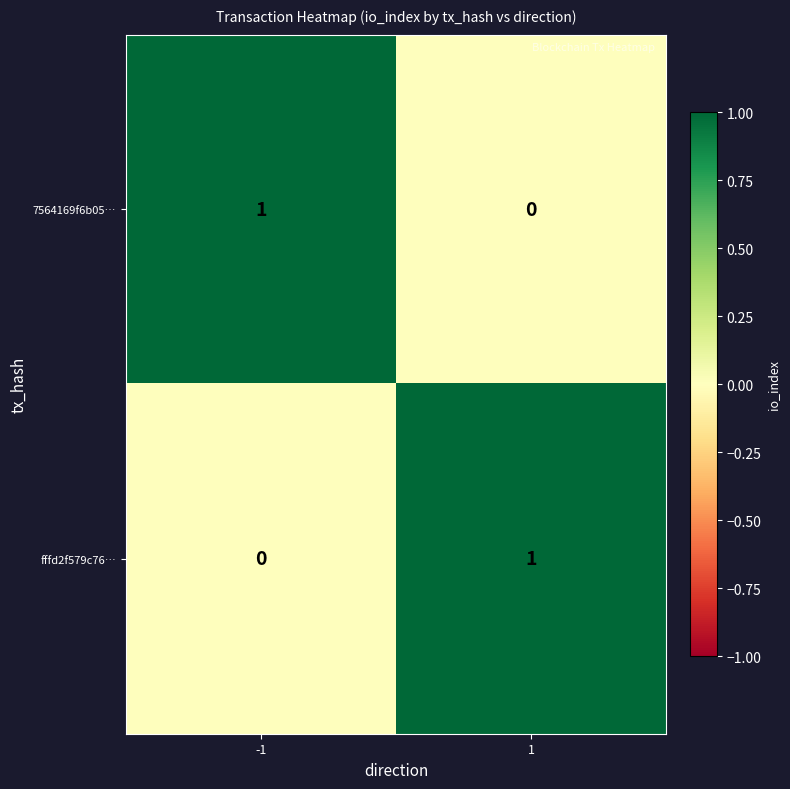

The value of 7564169f6b05… at -1 is 1. True or false?

True